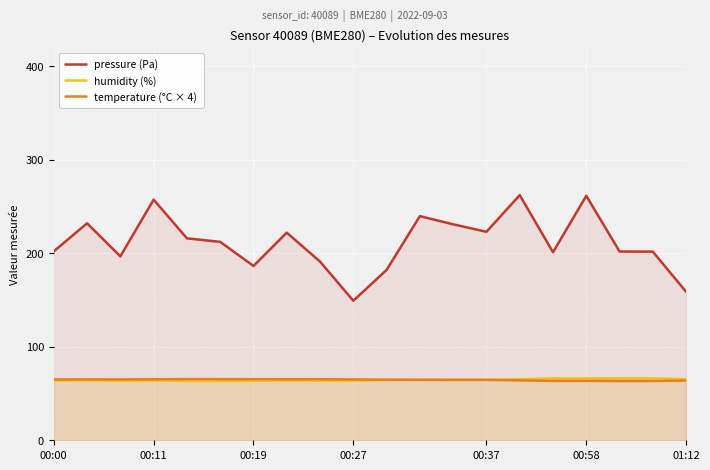

Is it true that pressure (Pa) equals 350.6 at 14?

False